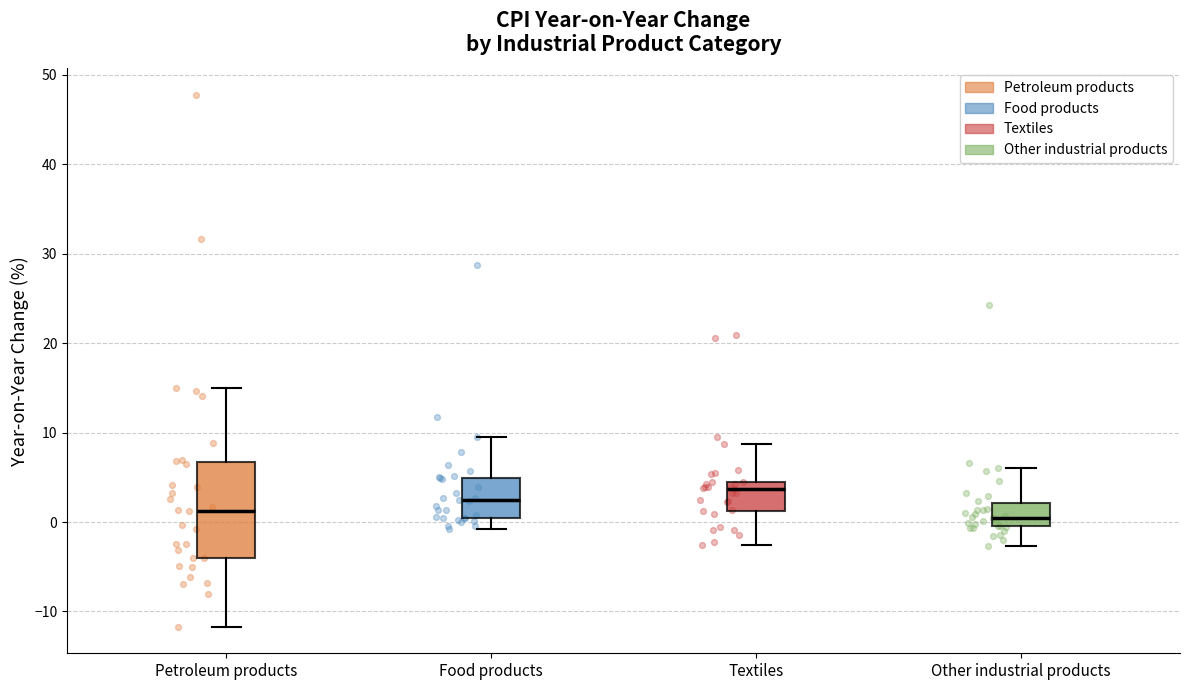

Which box's median line is the highest?

Textiles